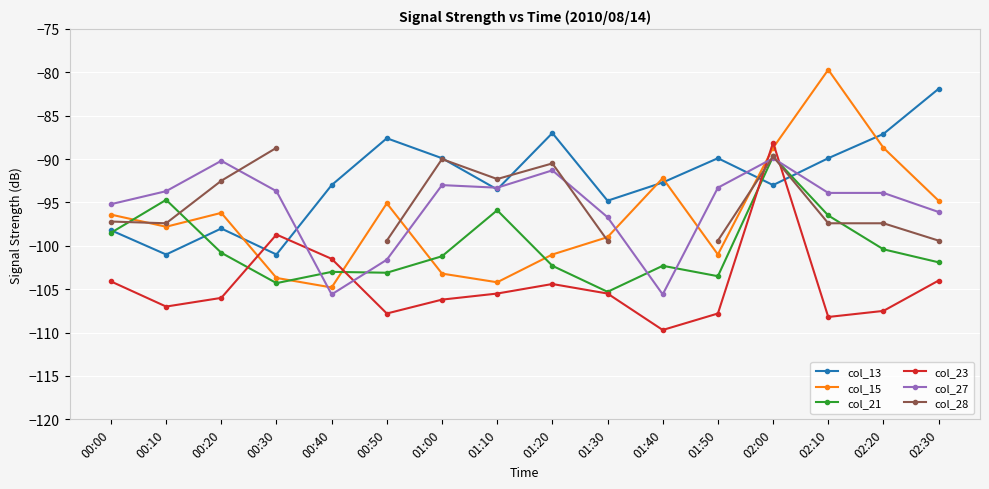

Is it true that col_21 equals -143.6 at 02:10?

False